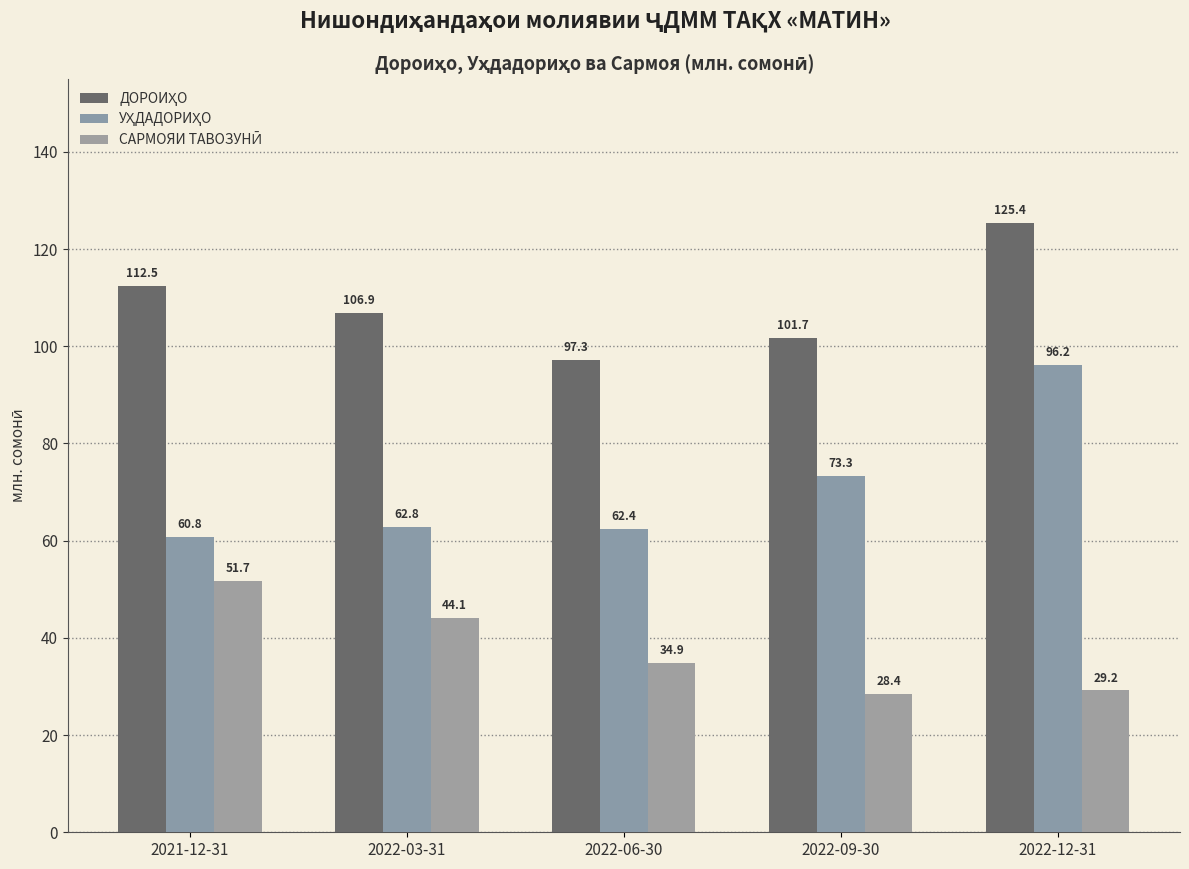

What is the difference between the ДОРОИҲО values at 2022-03-31 and 2022-06-30?

9.6